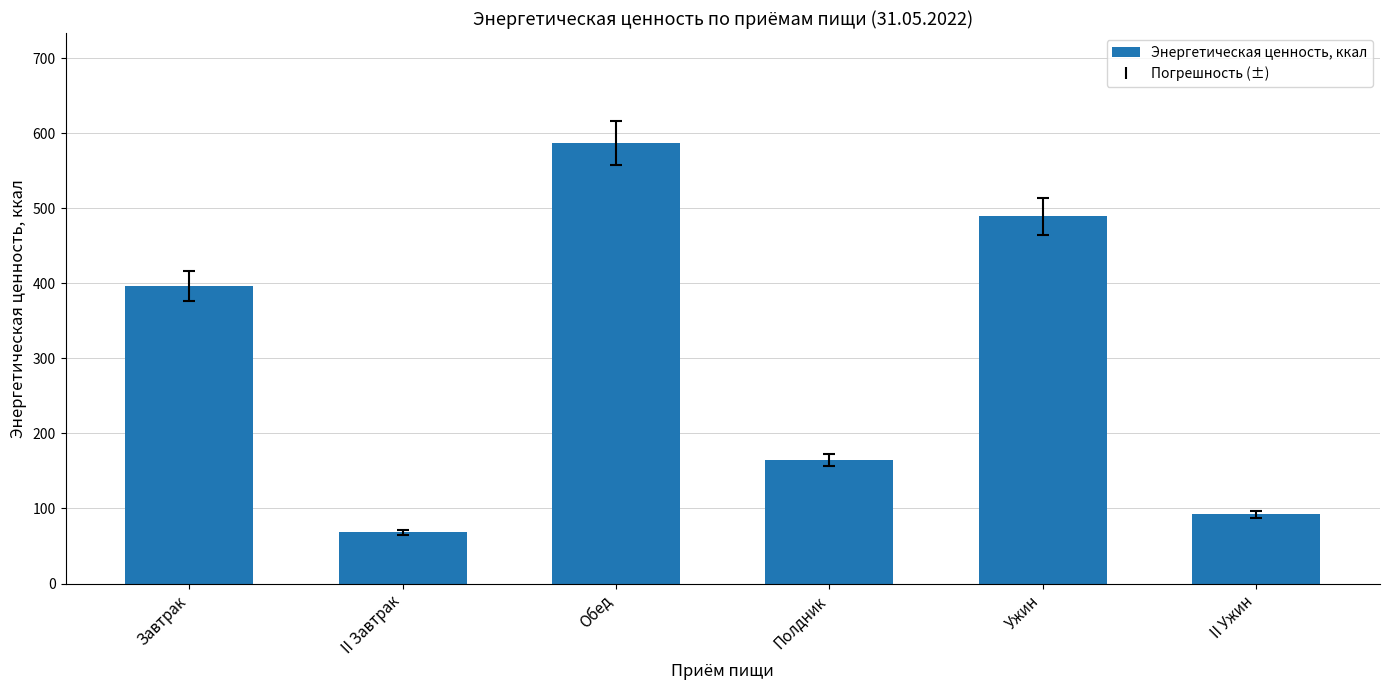

Count the number of categories in the chart.

6